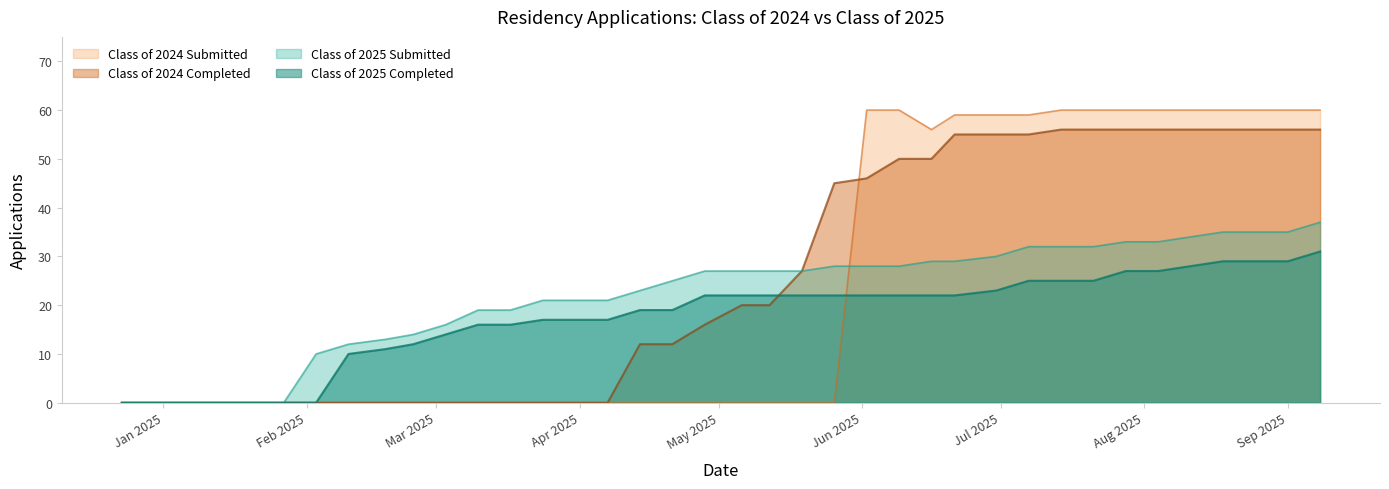

Which series changed the most between 06/30/2025 and 07/07/2025?

Class of 2025 Submitted